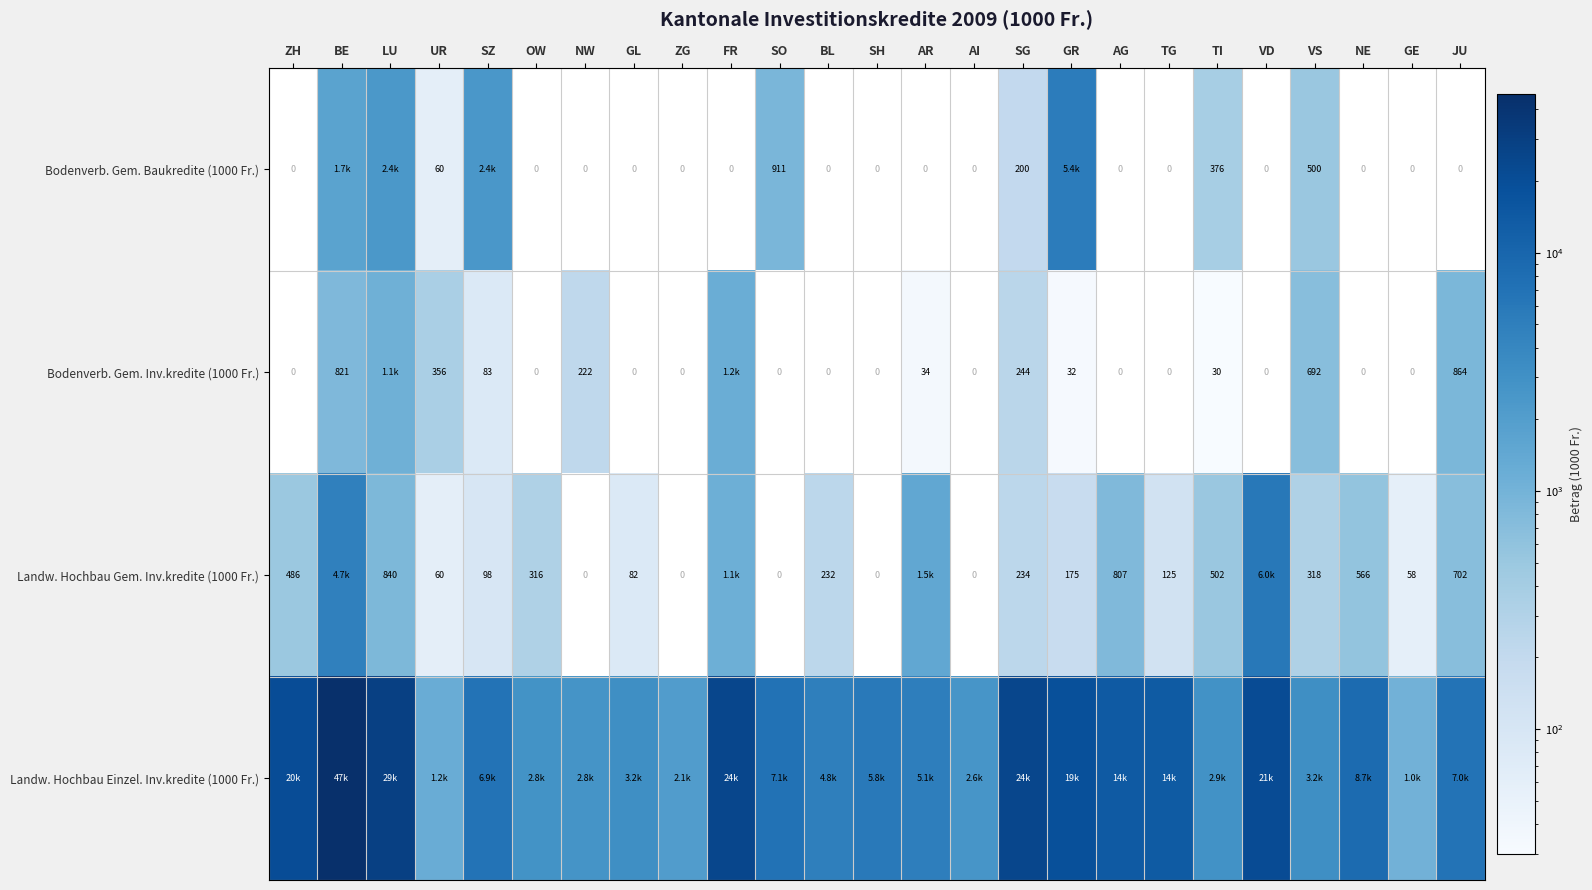

The value of Landw. Hochbau Einzel. Inv.kredite (1000 Fr.) at AR is 8908.1. True or false?

False